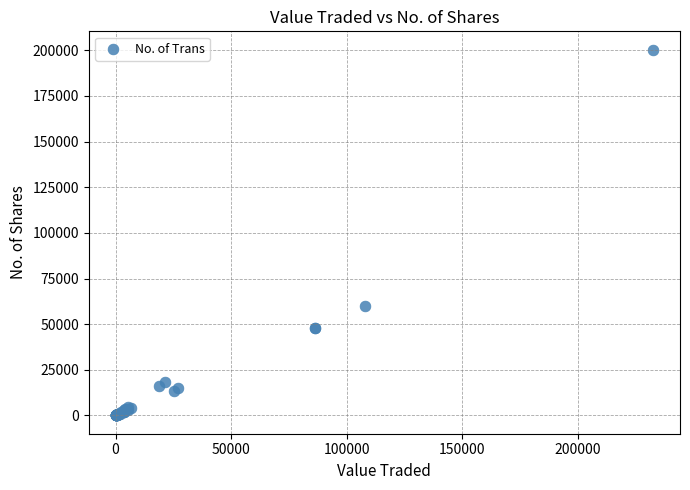

What Y value in the scatter plot is closest to 100196?

59845